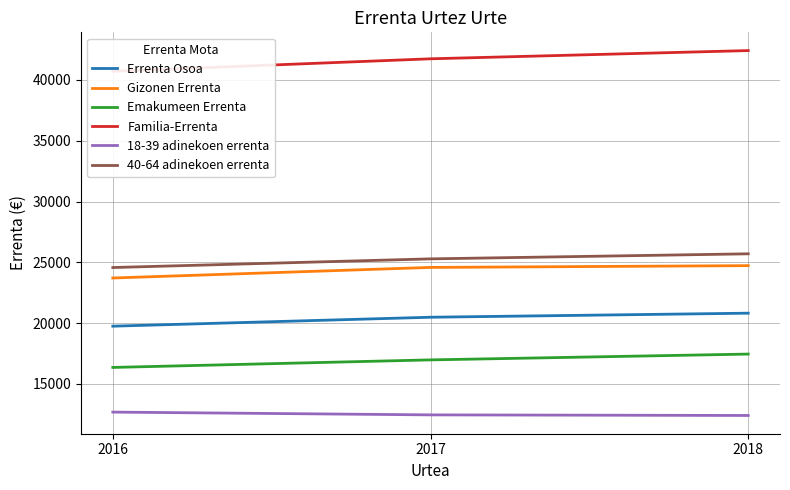

What is the value of the Gizonen Errenta point at the 2nd from the left?

24581